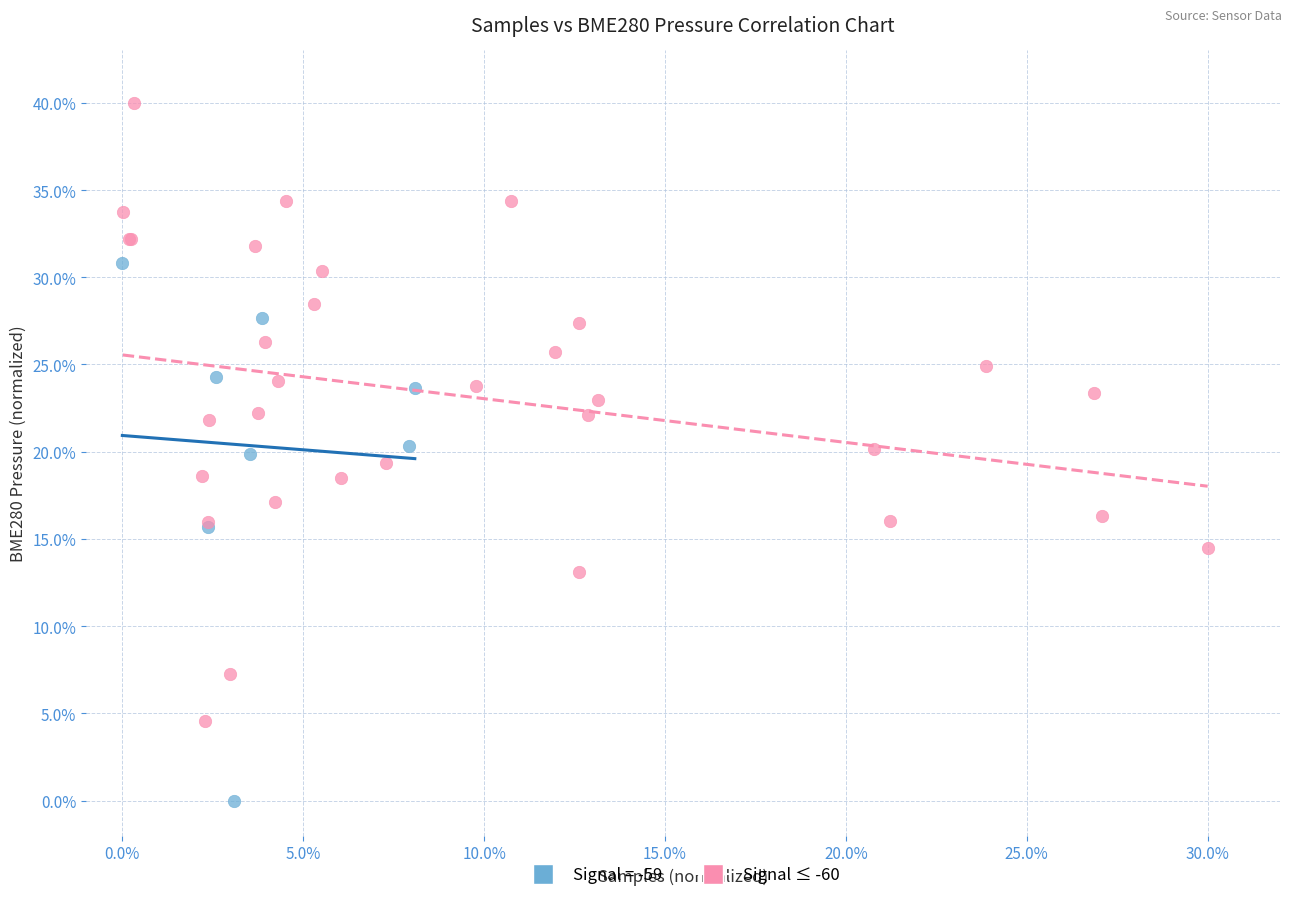

Which series has the largest Y range (max minus min)?

Signal ≤ -60